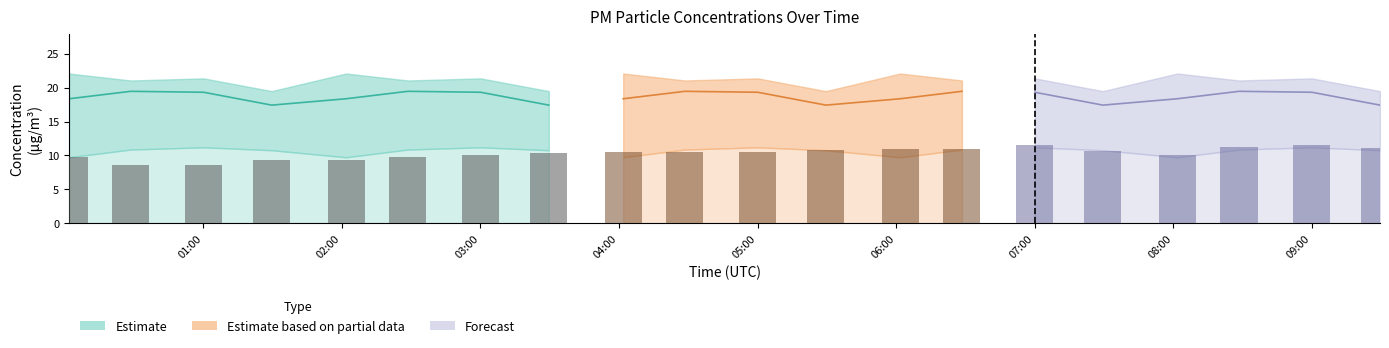

At which category is the sum across all series the highest?

01:00